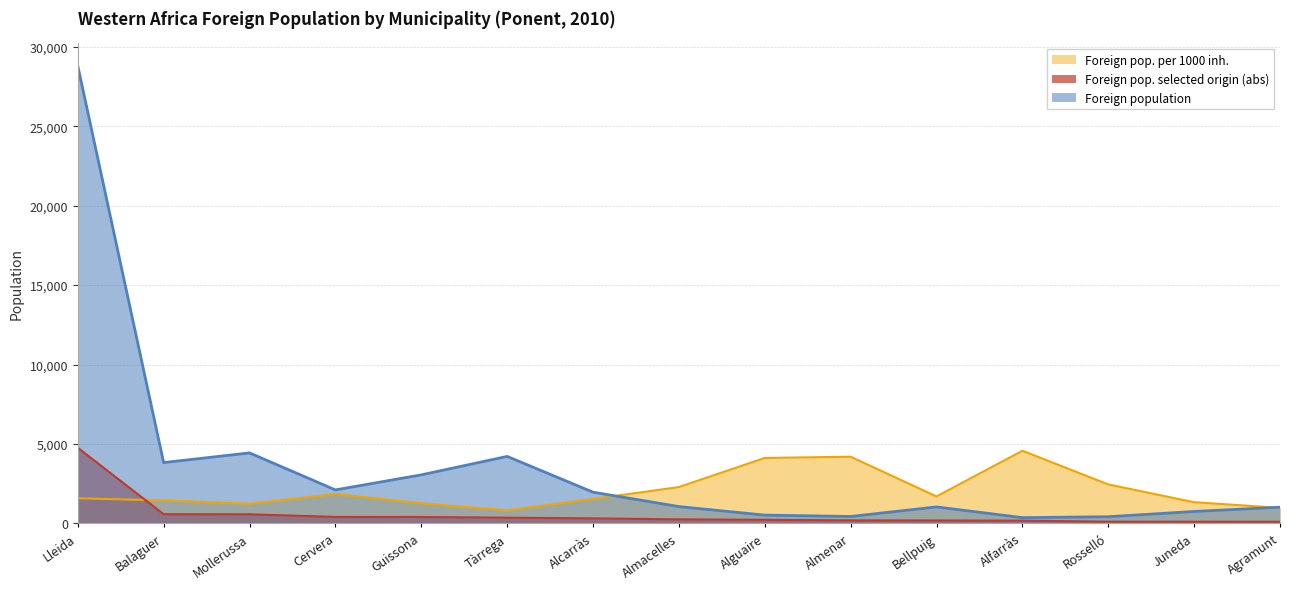

True or false: Foreign pop. per 1000 inh. has more than 0 points higher than both neighbors.

True